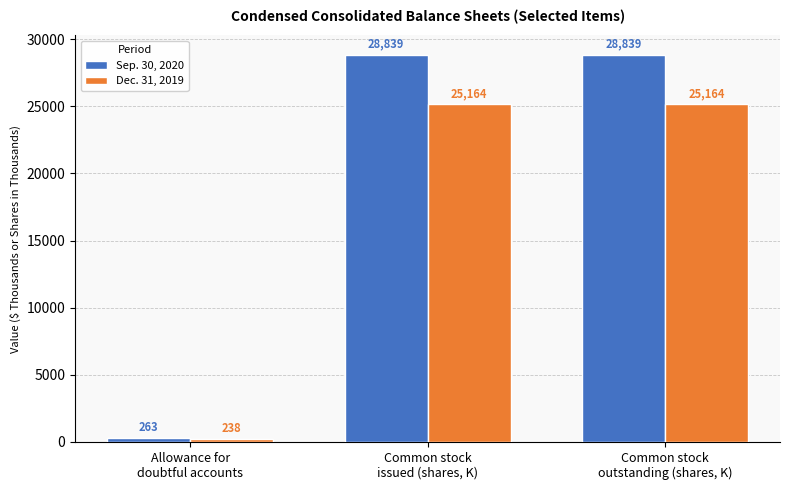

Read the Sep. 30, 2020 value at Common stock
outstanding (shares, K).

28838.6